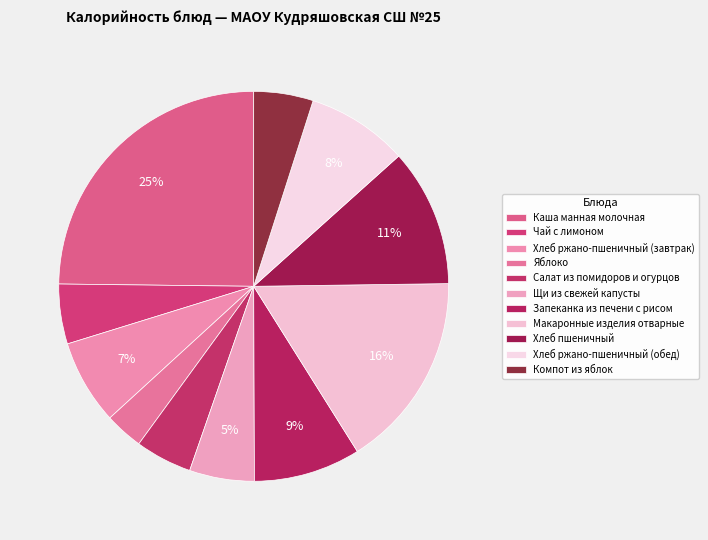

To the nearest percent, what percentage of the pie is Макаронные изделия отварные?

16%